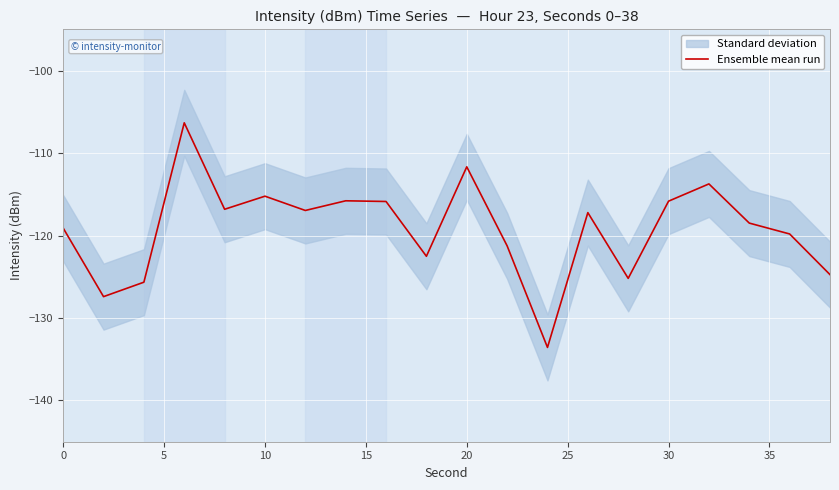

What is the average value?

-119.2